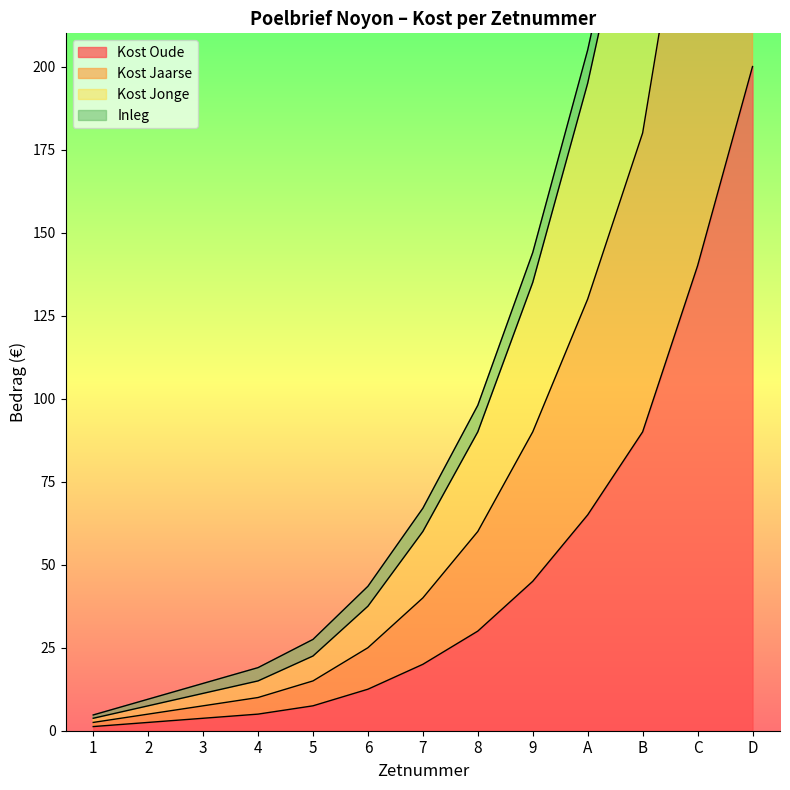

What is the sum of all Kost Jonge values?

1867.5